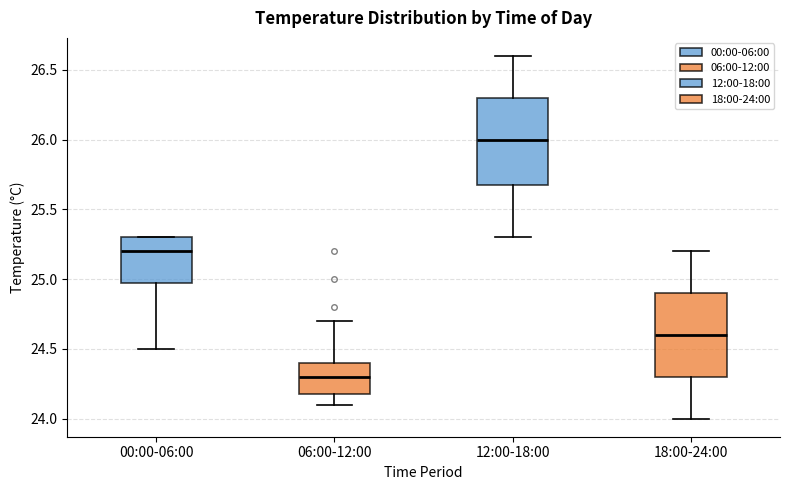

Where does the lower whisker of the box for 00:00-06:00 end on the y-axis? The values are not printed on the chart, so give them approximately, as read against the axis.

24.5